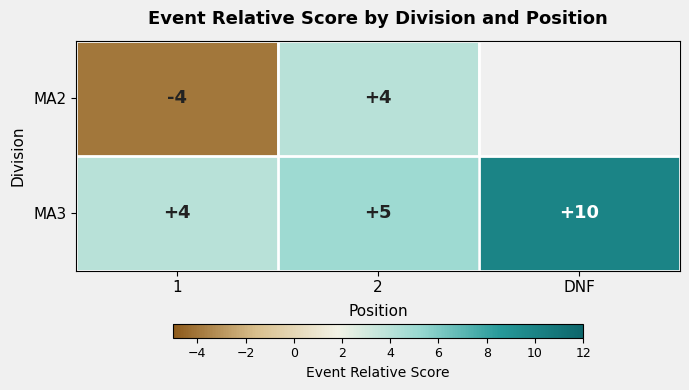

The MA2 series shows 4 at 2. True or false?

True